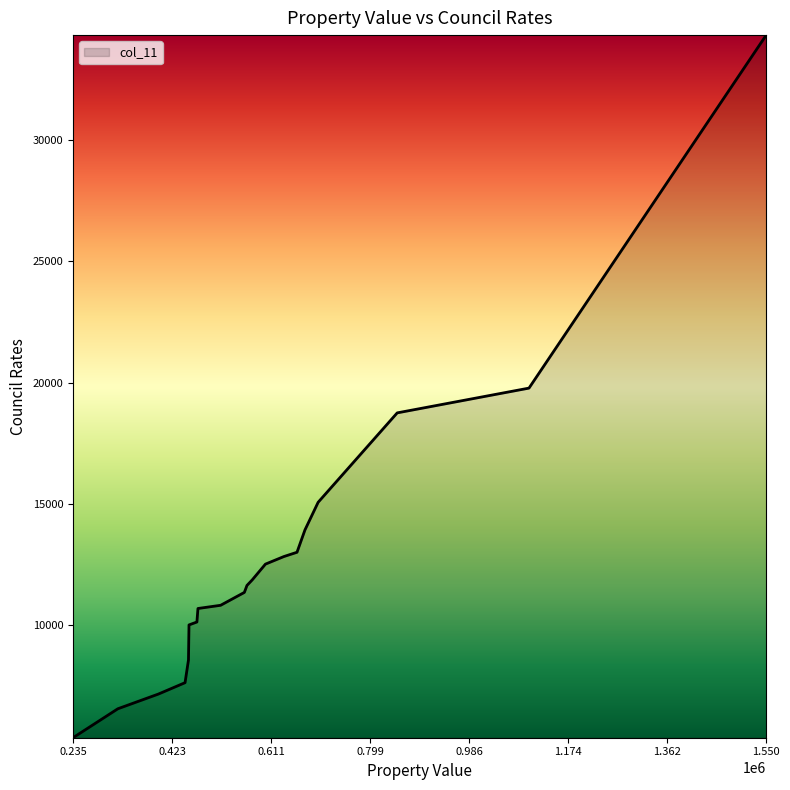

What is the difference between the maximum and second lowest values?

27795.4